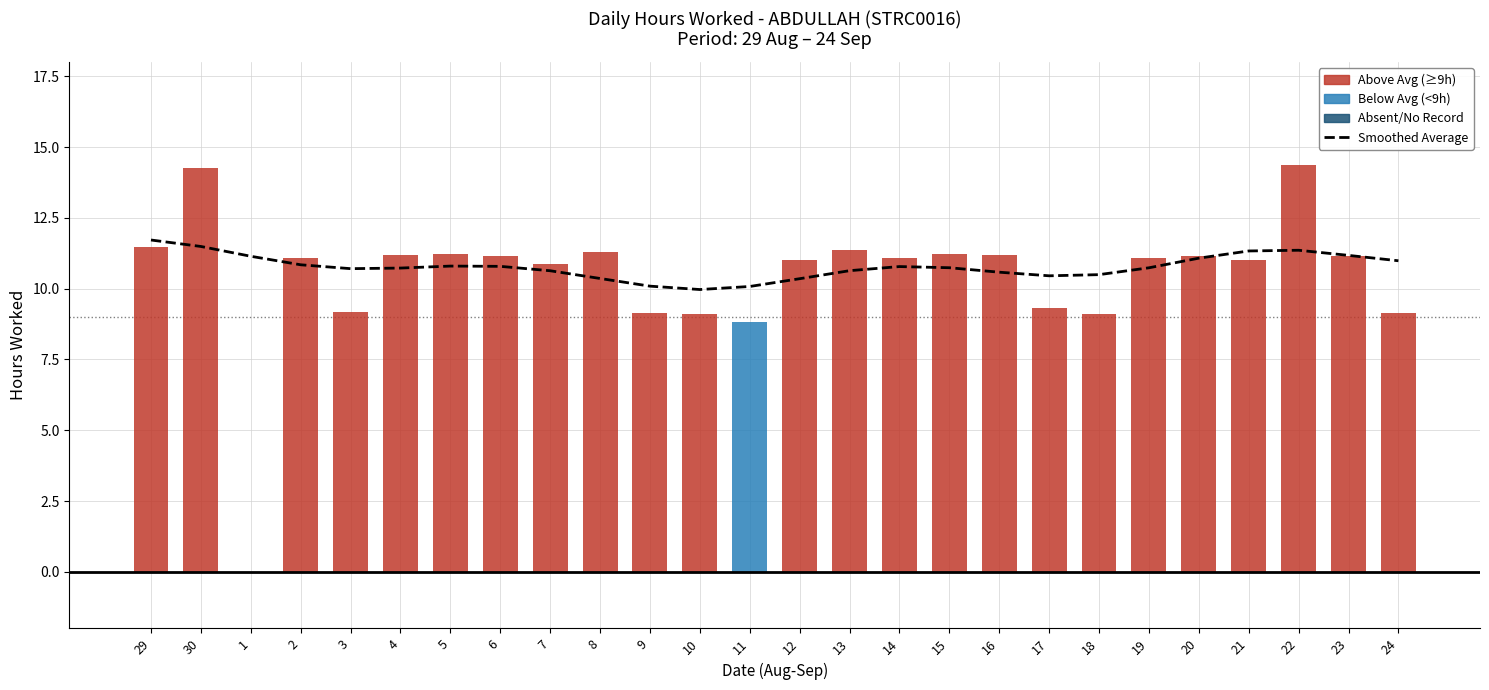

Between 5 and 20, which series saw the biggest shift?

Average Hours (smoothed)